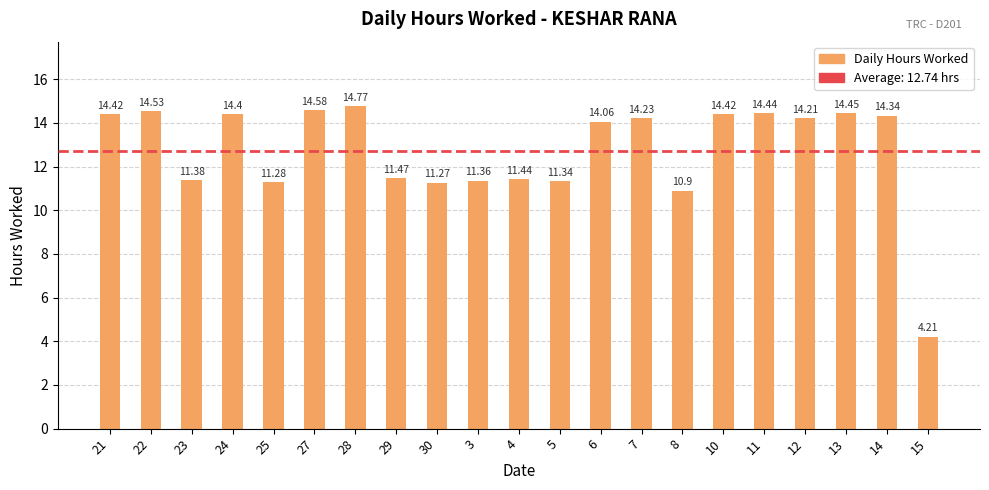

What is the change in value from 28 to 13?

-0.3